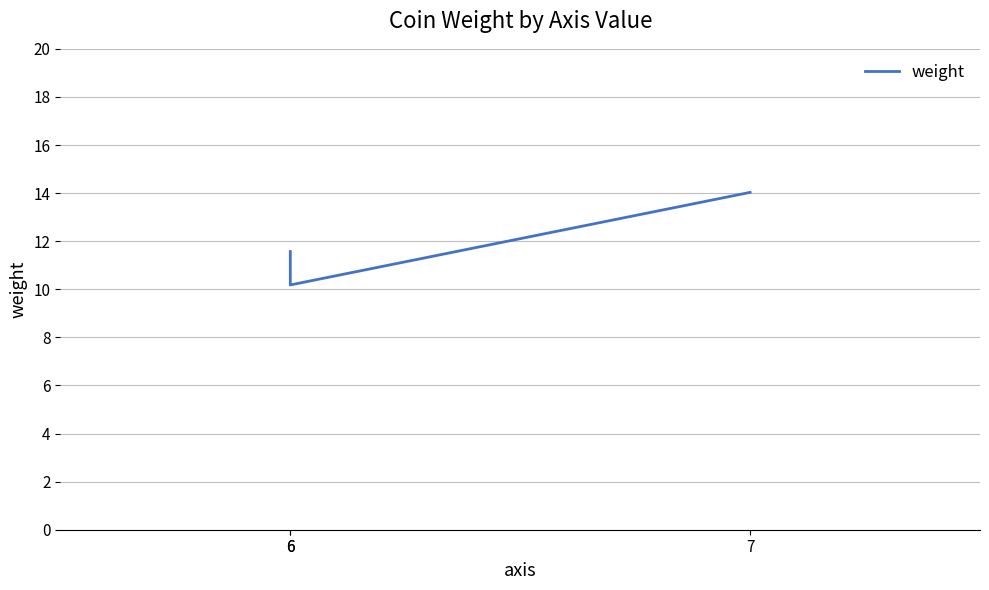

Reading right to left, extract all data points from this chart.

7=14.0	6=10.2	6=11.6